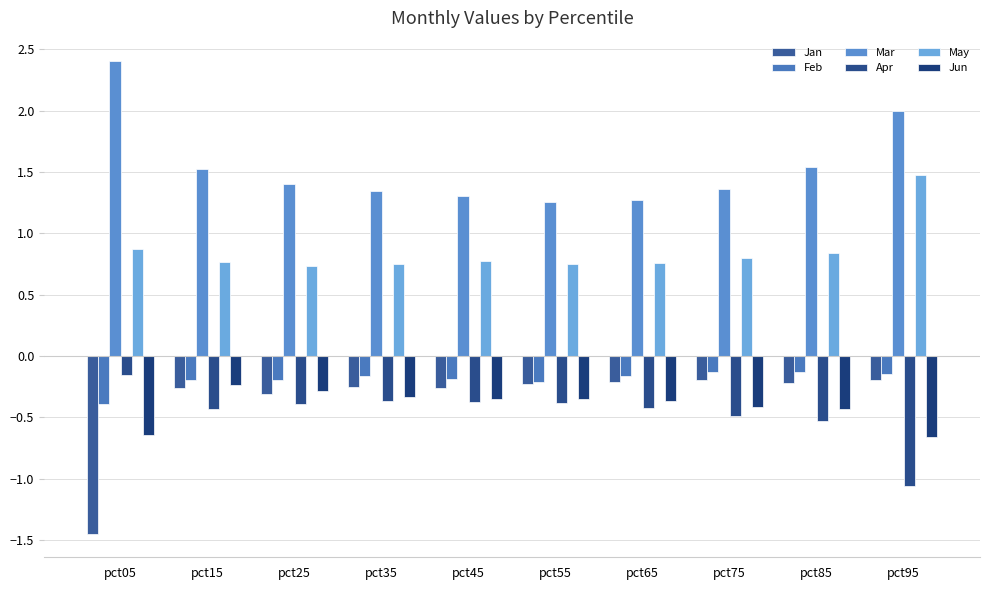

Are the bars grouped side by side (vs. stacked)?

Yes